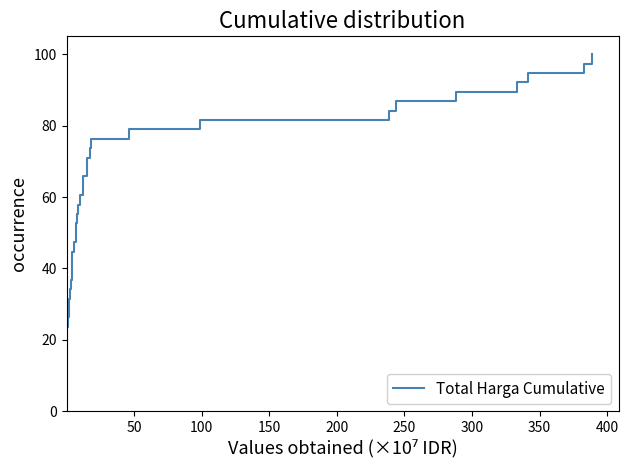

What is the greatest value displayed?

100.0